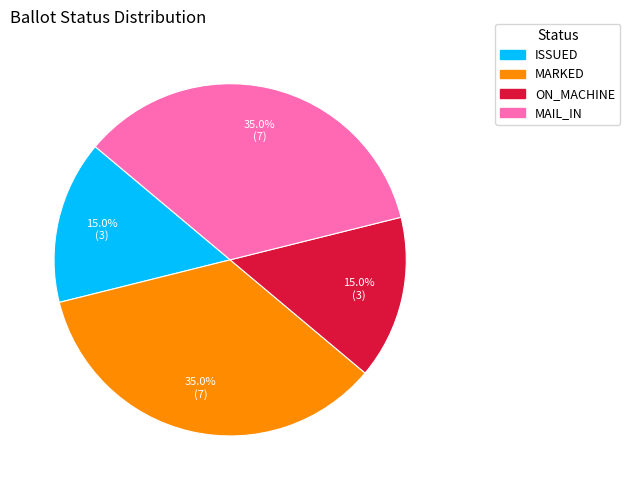

Is there a majority slice in this chart?

No